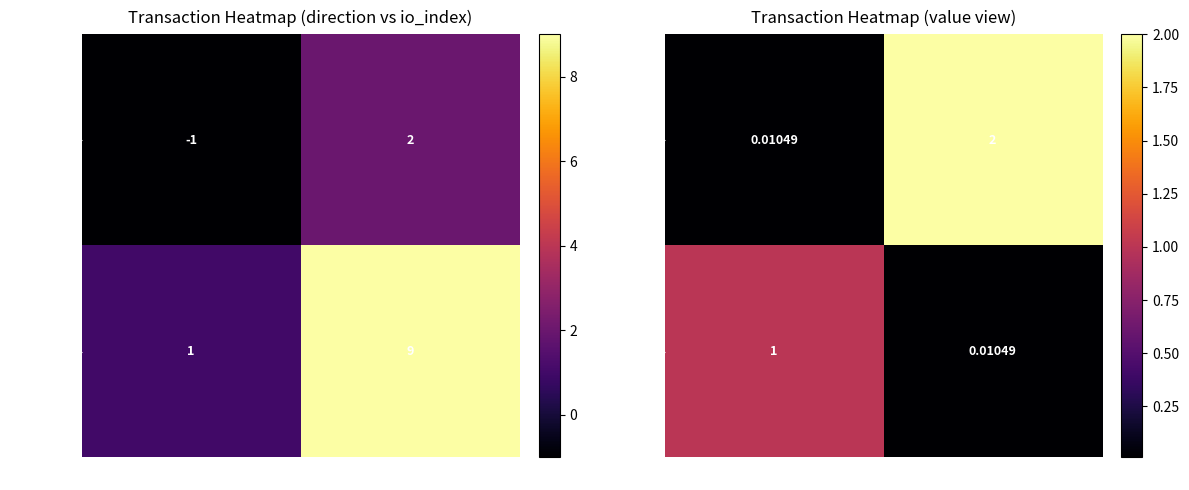

Count the number of data series in this chart.

2